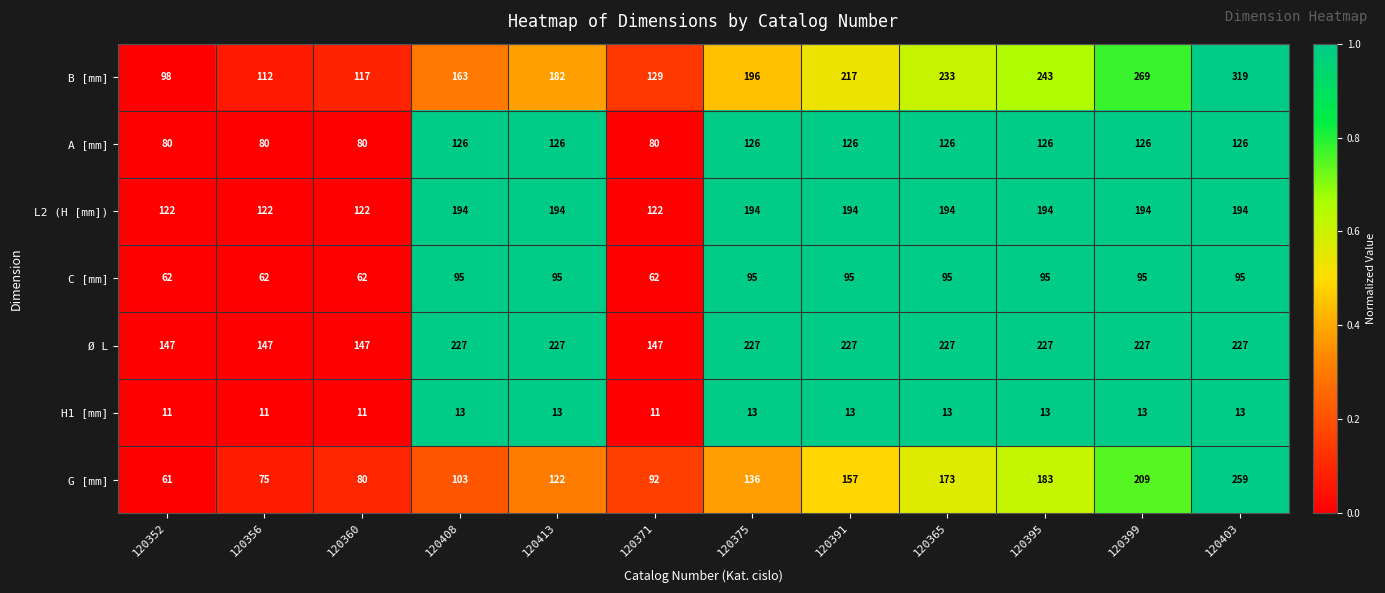

What value does the G [mm] series have at 120352, to the nearest 5?

60